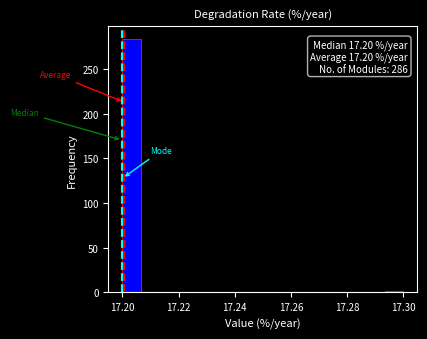

Around what value on the x-axis is the tallest bar? Give the approximate position of its centre, as read against the axis.

17.204